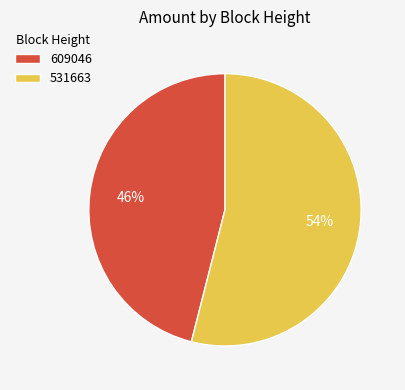

To the nearest percent, what portion does 531663 represent?

54%